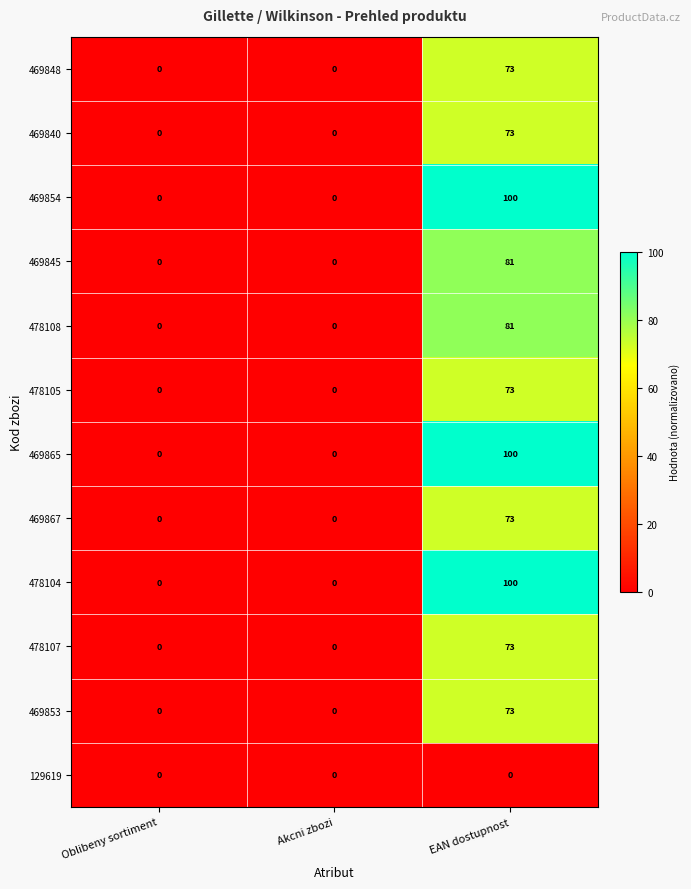

How many positive values does the 478105 series have?

1